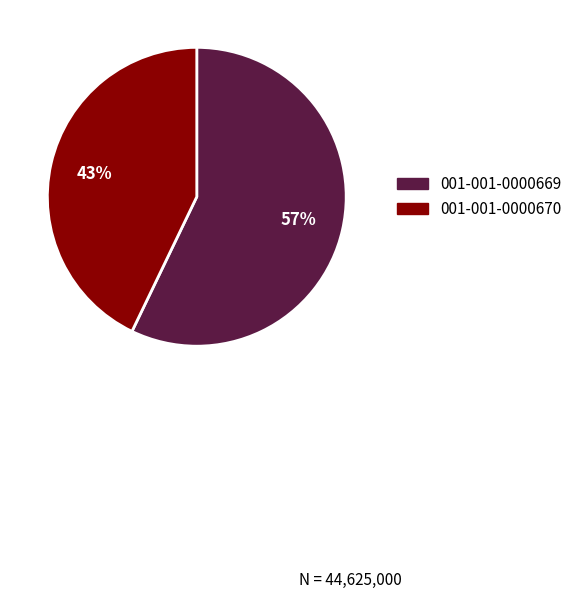

To the nearest percent, what percentage of the pie is 001-001-0000669?

57%